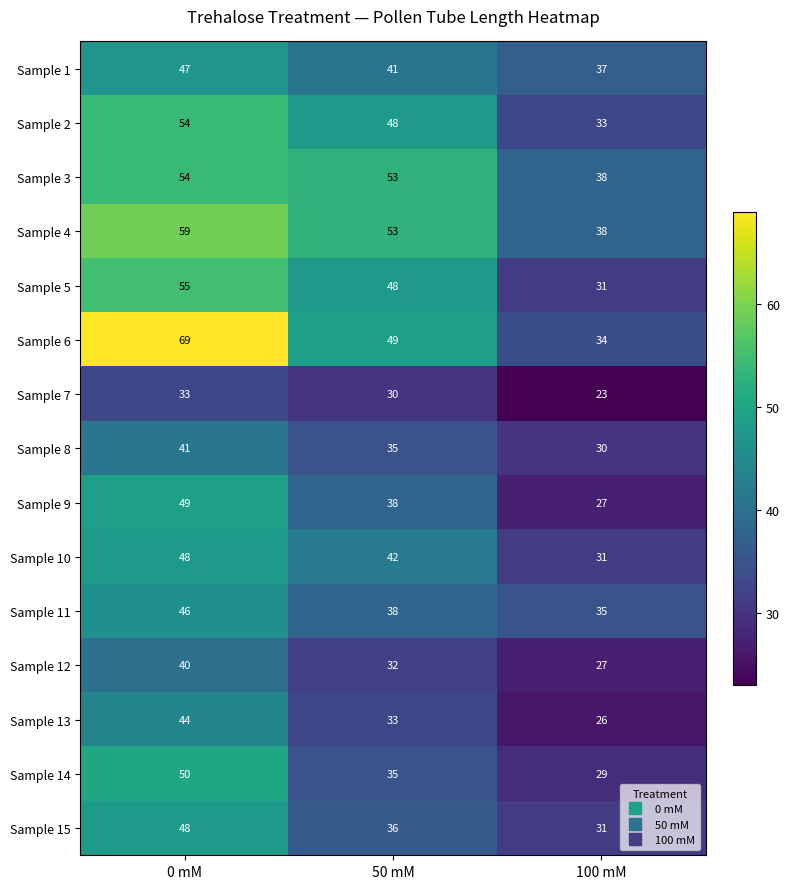

At which category is the sum across all series the highest?

0 mM